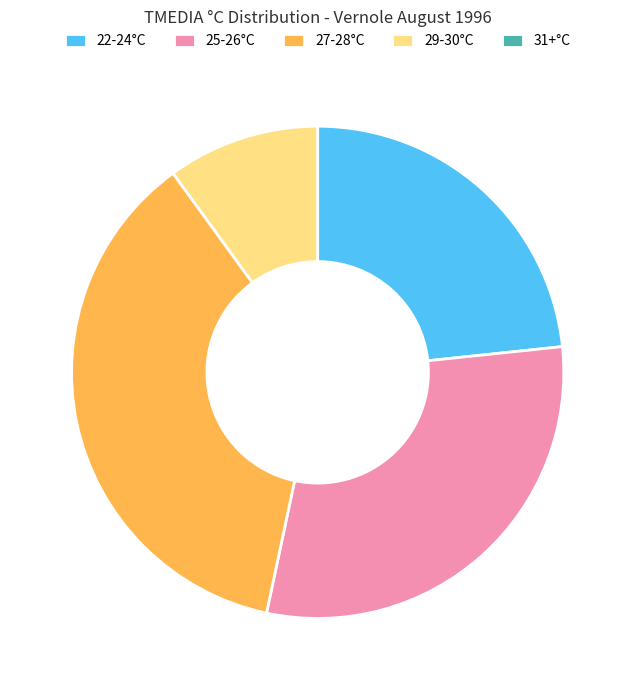

Approximately how many times larger is the value at 22-24°C compared to 29-30°C?

2.3